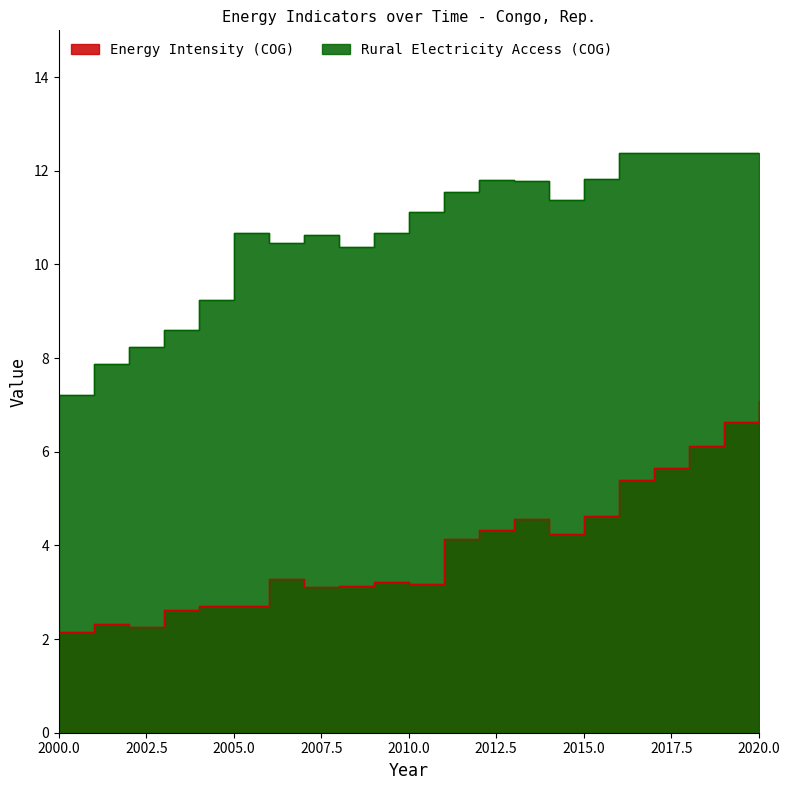

What is the difference between the Rural Electricity Access (COG) values at 2000 and 2008?

3.1